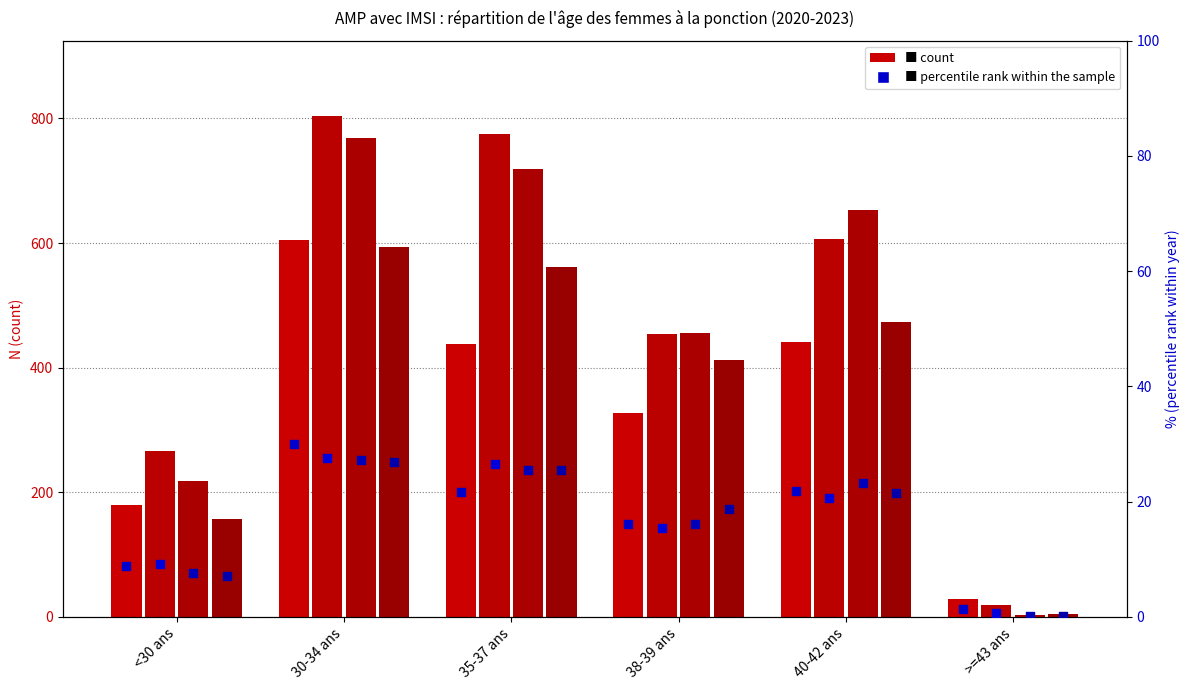

At how many categories does at least one series exceed 320?

4